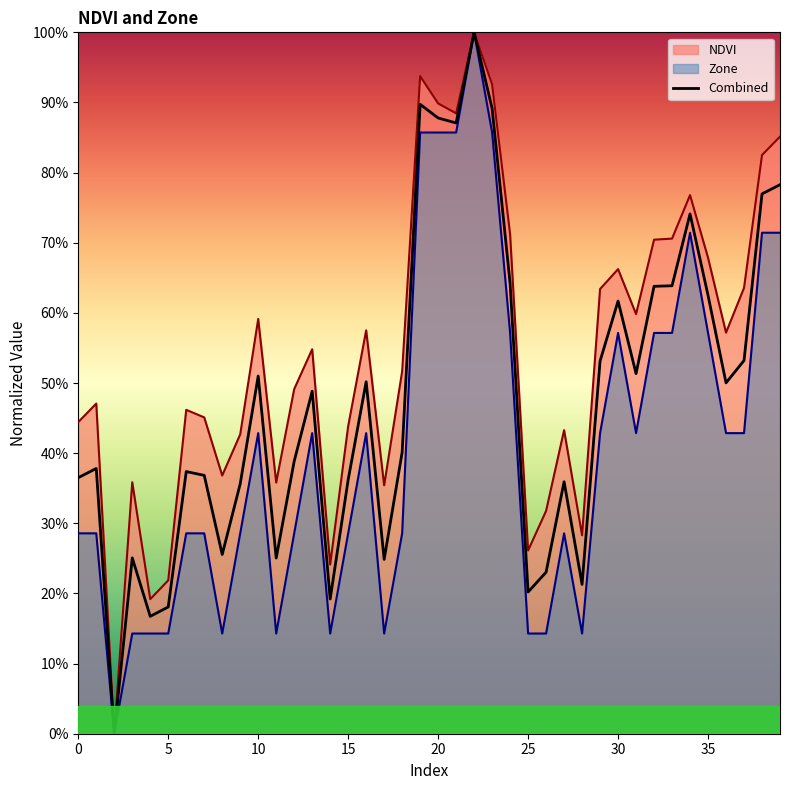

At which category does the chart reach its peak across all series?

22